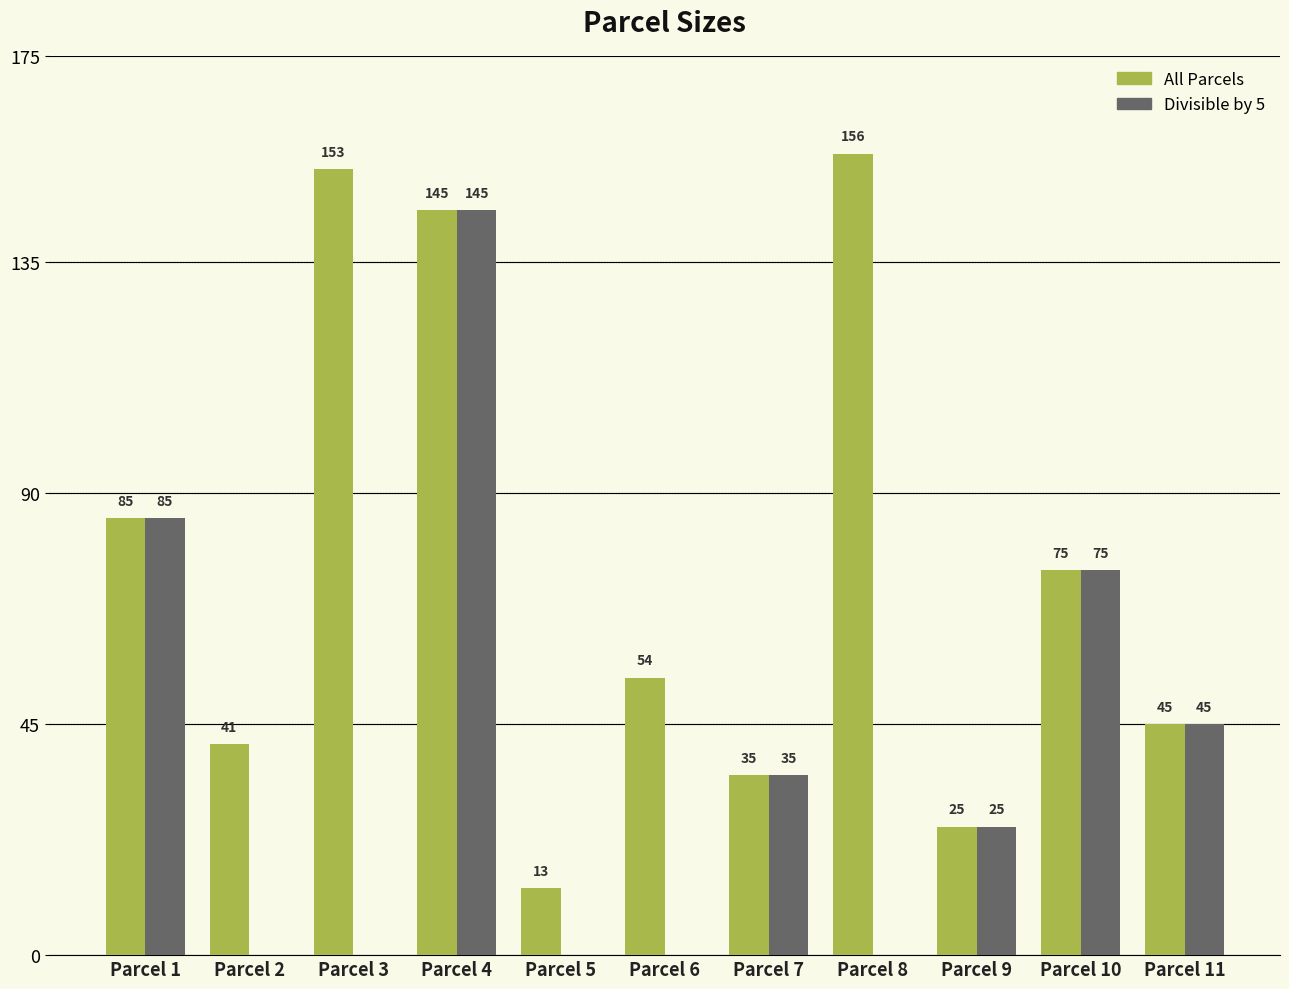

How many series are shown in this chart?

2